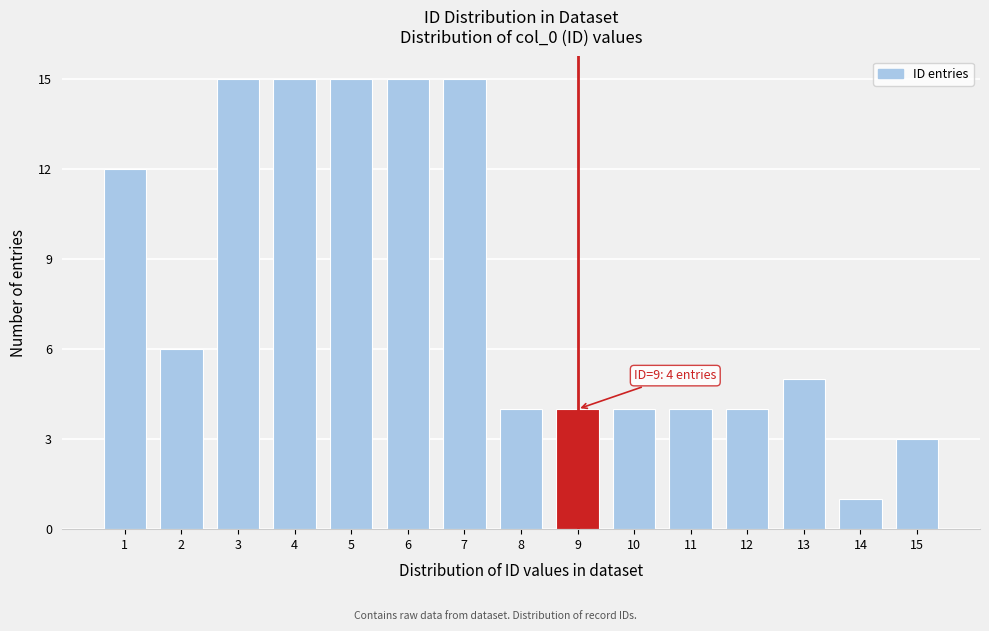

Reading left to right, extract all data points from this chart.

1=12	2=6	3=15	4=15	5=15	6=15	7=15	8=4	9=4	10=4	11=4	12=4	13=5	14=1	15=3